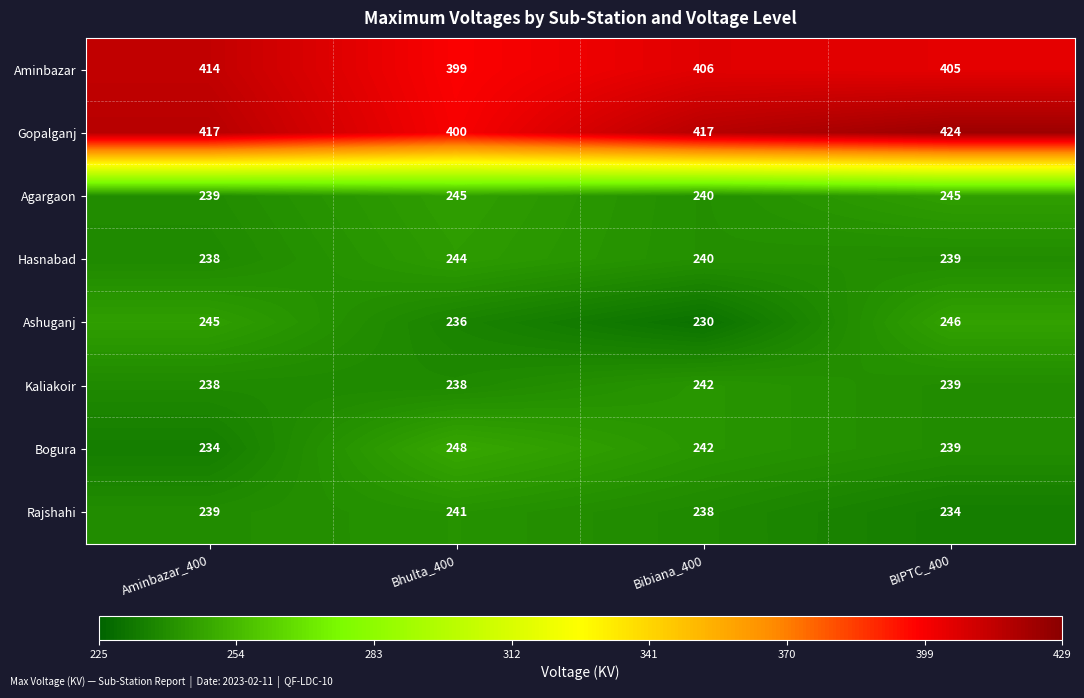

How many data points does each series have?

4